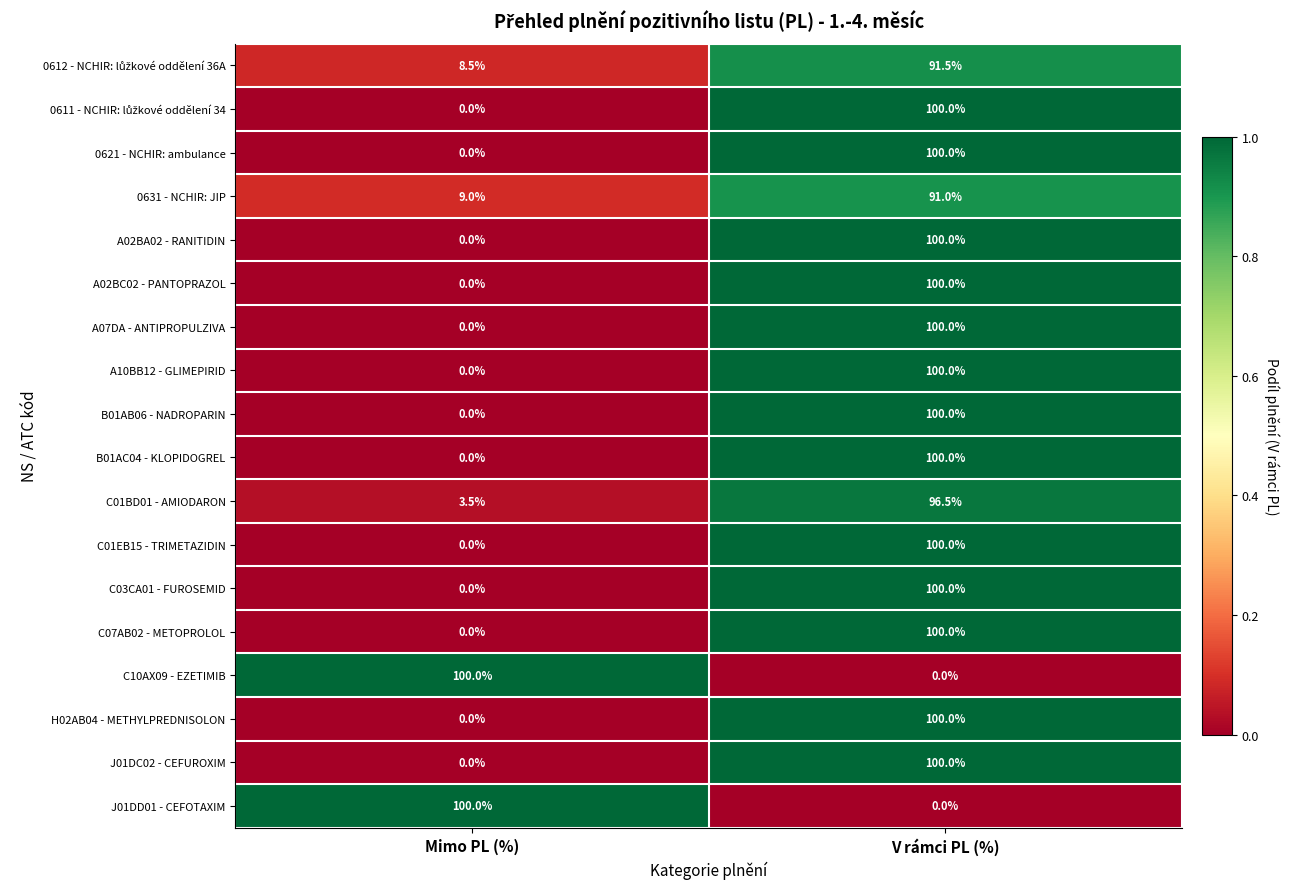

Where is B01AB06 - NADROPARIN nearest to the value 50?

Mimo PL (%)